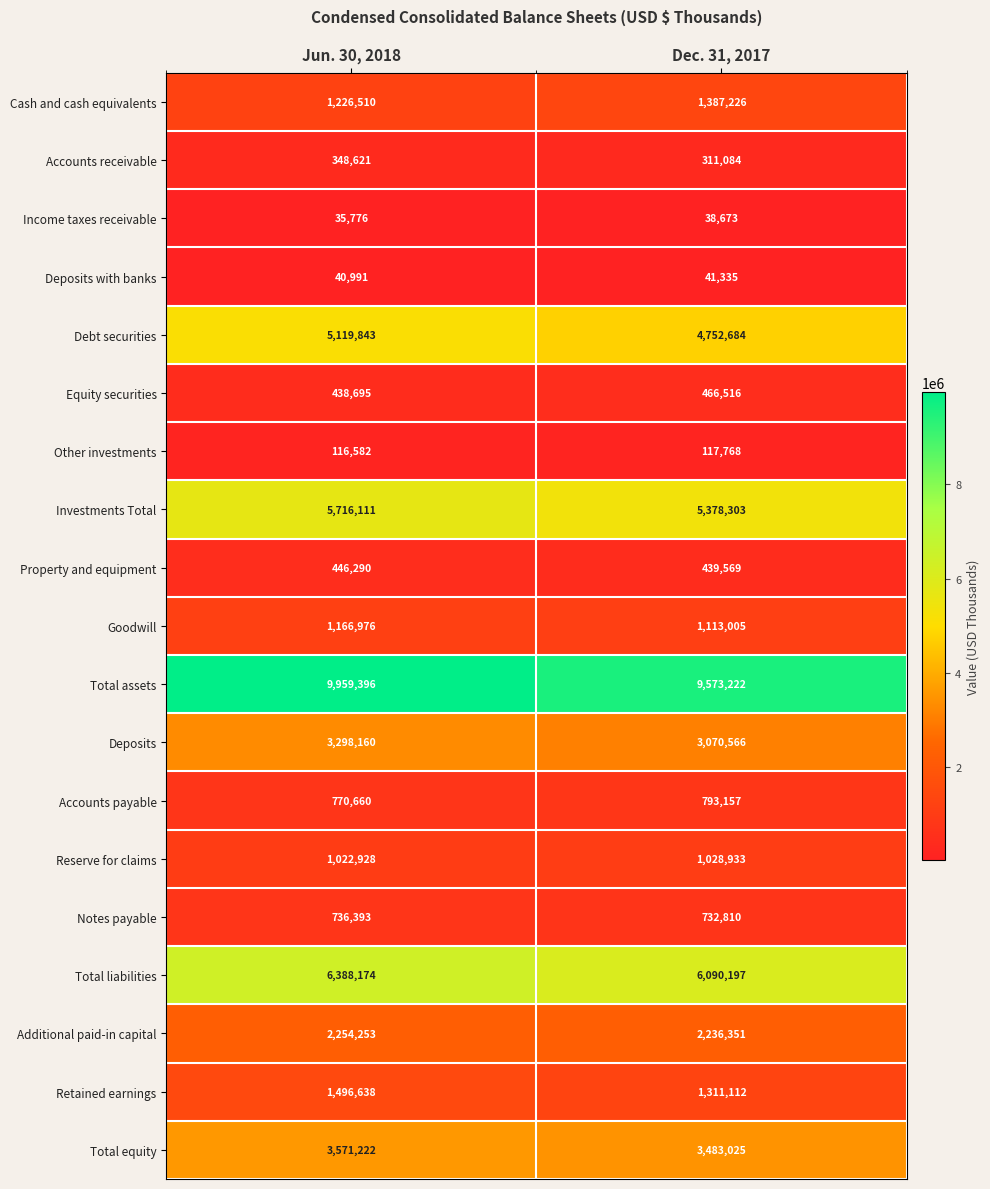

At Jun. 30, 2018, list the series in order from largest to smallest.

Total assets, Total liabilities, Investments Total, Debt securities, Total equity, Deposits, Additional paid-in capital, Retained earnings, Cash and cash equivalents, Goodwill, Reserve for claims, Accounts payable, Notes payable, Property and equipment, Equity securities, Accounts receivable, Other investments, Deposits with banks, Income taxes receivable